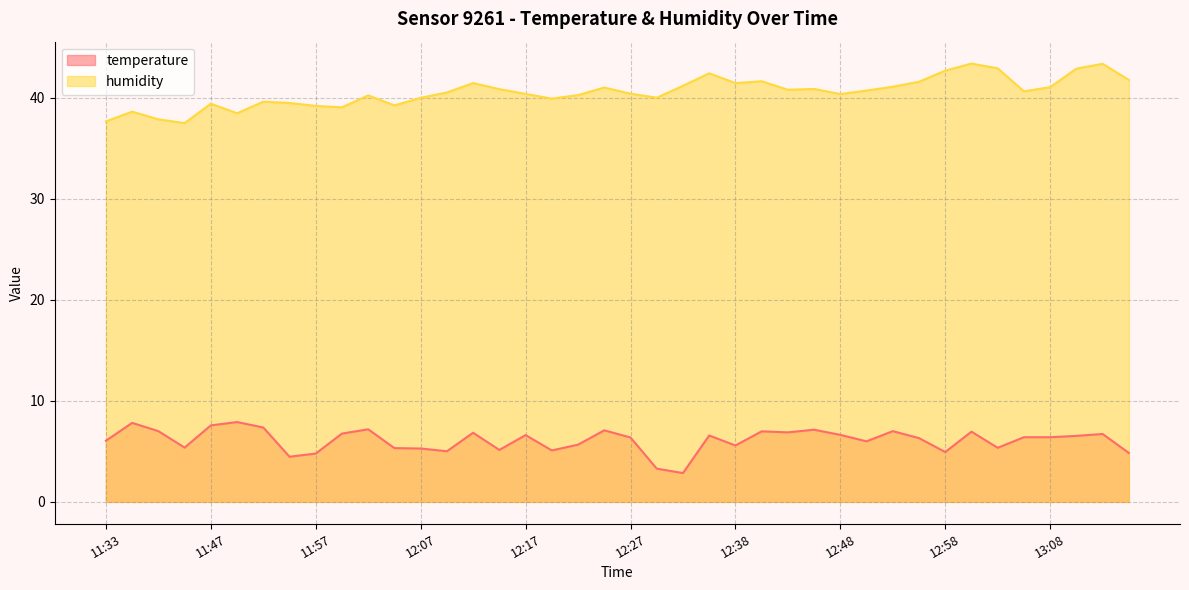

Between 12:20 and 12:35, which series saw the biggest shift?

humidity